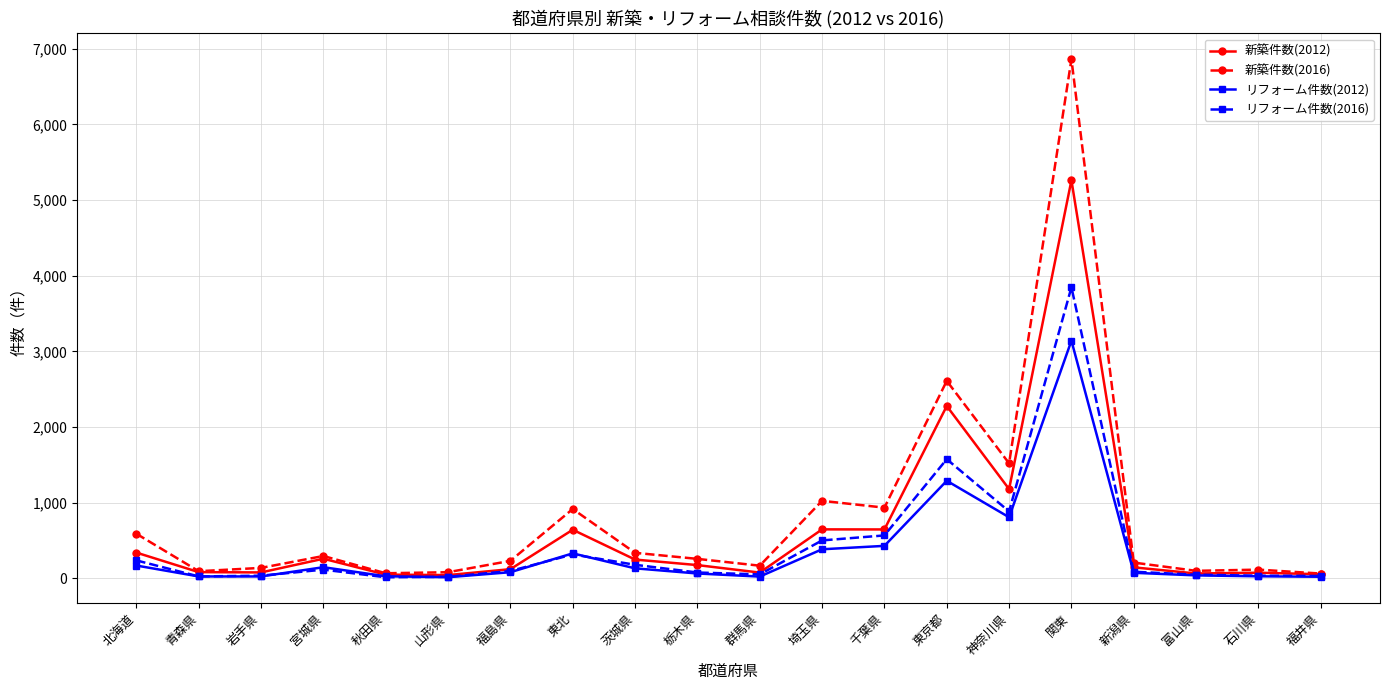

At which category is the sum across all series the highest?

関東